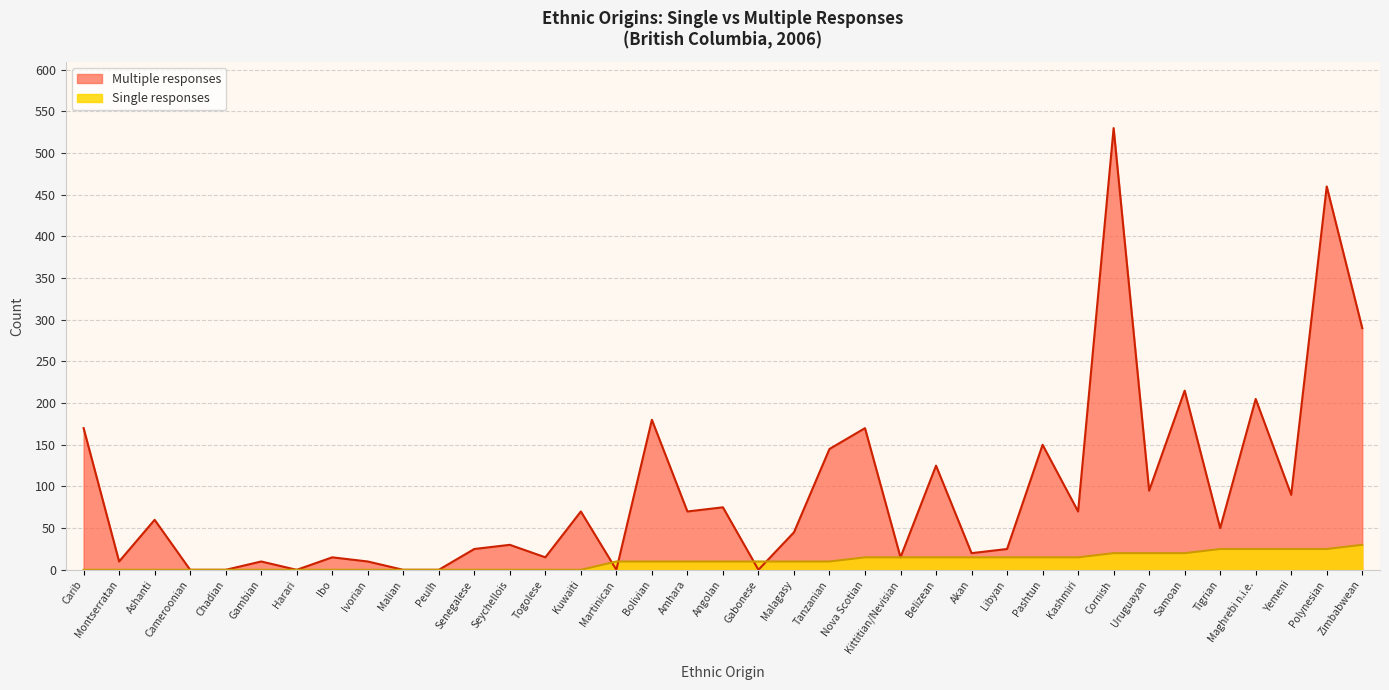

Does the chart have visible grid lines?

Yes